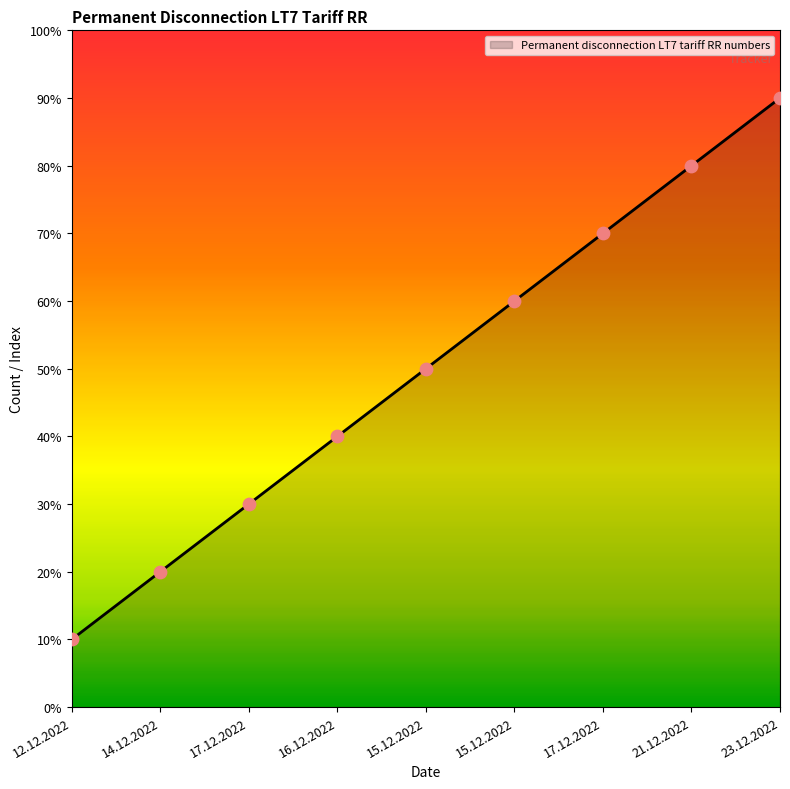

Approximately how many times larger is the value at 12.12.2022 compared to 16.12.2022?

0.2